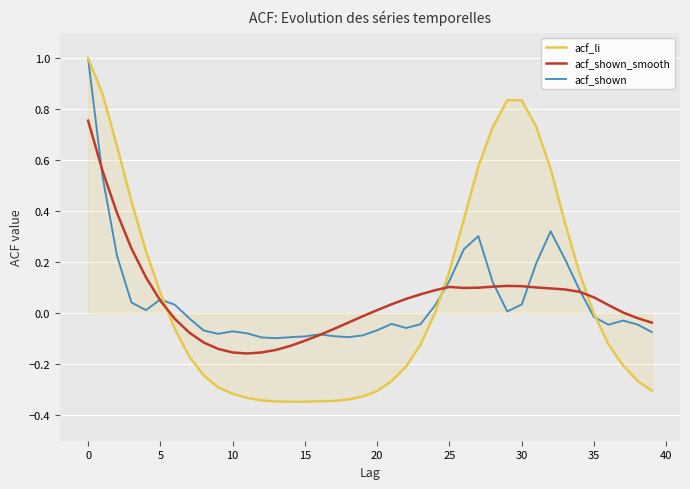

How many times do acf_li and acf_shown_smooth cross each other?

3